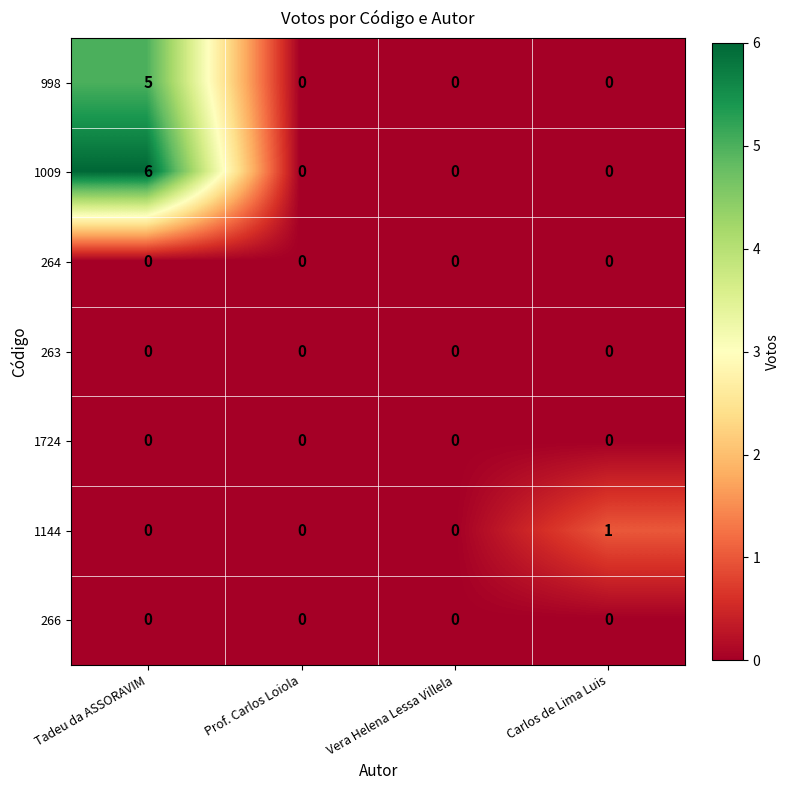

True or false: 998 has a value of 0 at Carlos de Lima Luis.

True